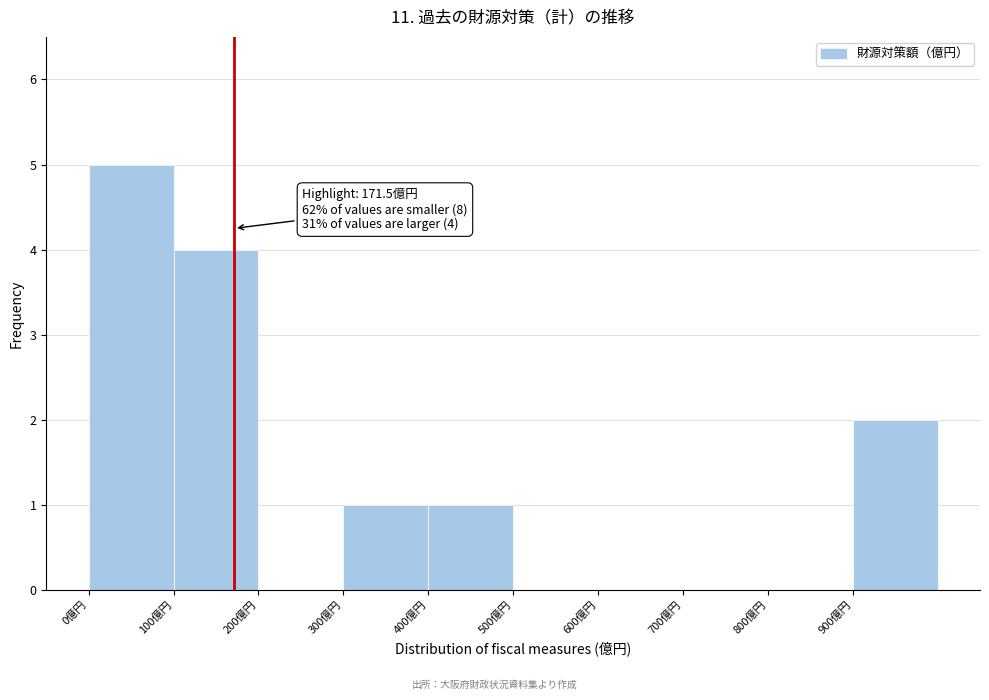

Over which range of the x-axis is the bar tallest?

0 to 100